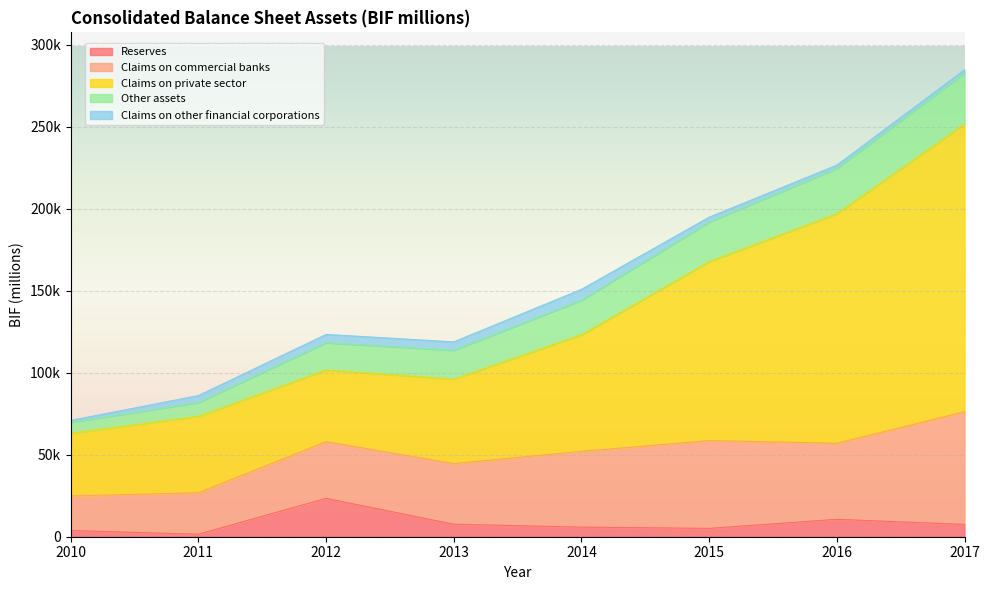

Rank the categories by Other assets value from lowest to highest.

2010, 2011, 2012, 2013, 2014, 2015, 2016, 2017